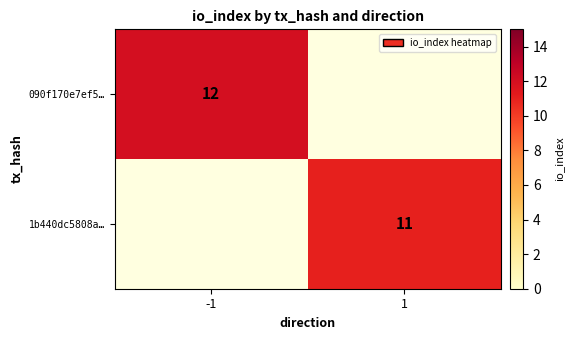

What is the smallest value displayed?

11.0